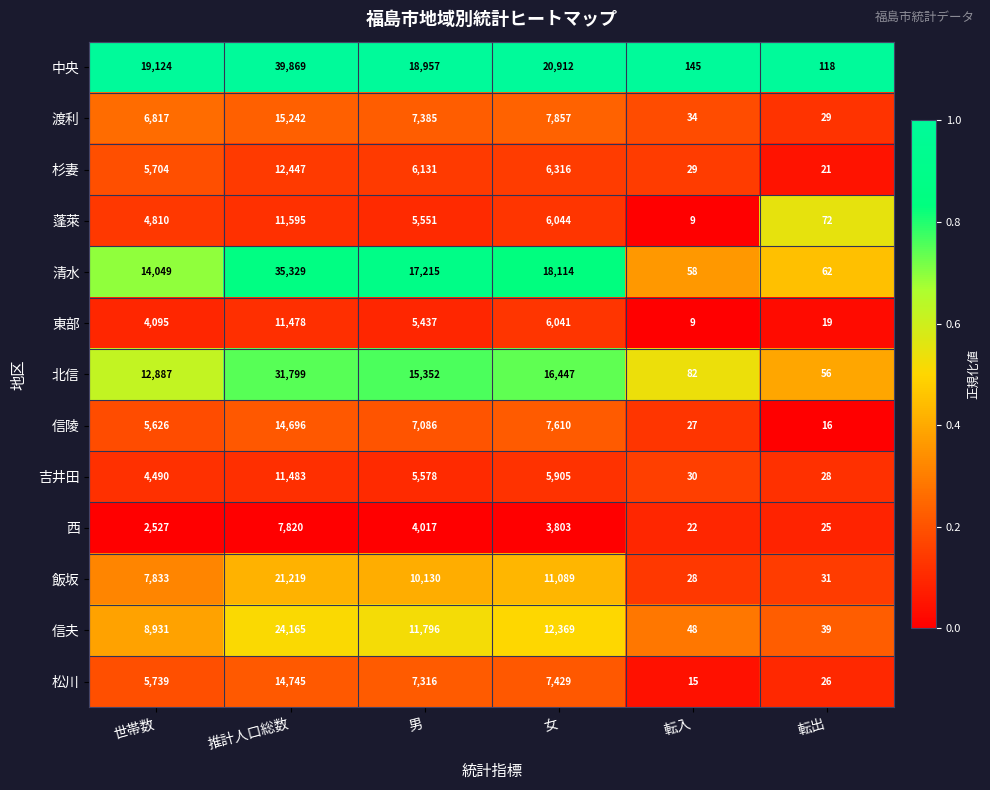

At which category is the sum across all series the highest?

推計人口総数